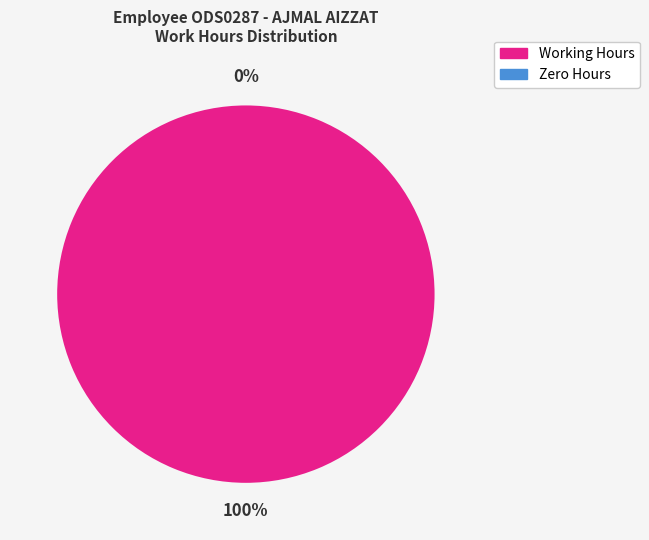

The 26-Fri slice represents 1% of the pie. True or false?

False